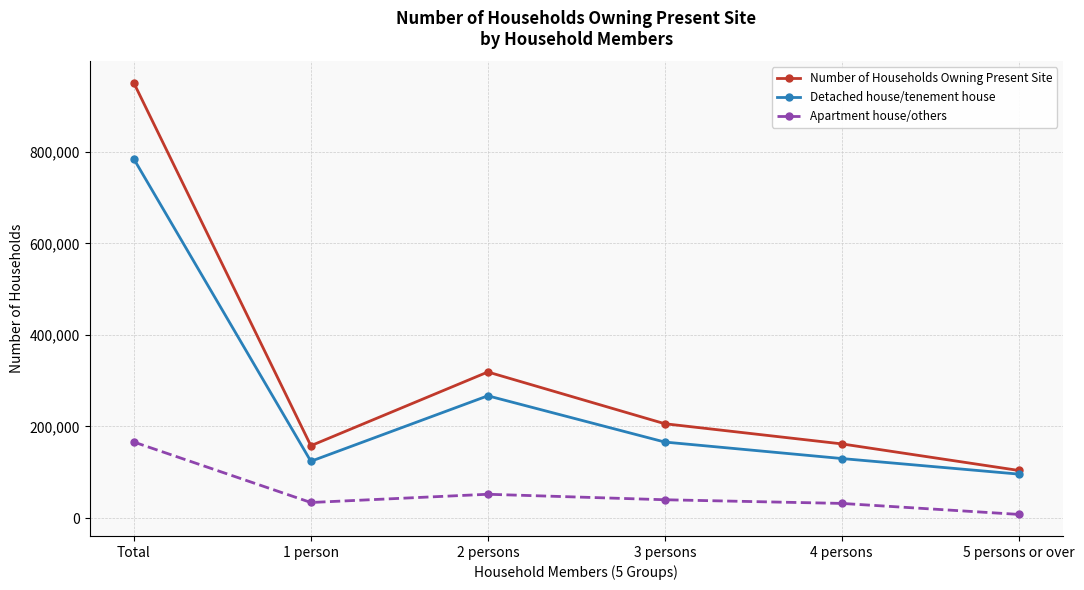

True or false: Apartment house/others and Detached house/tenement house cross at least once.

False